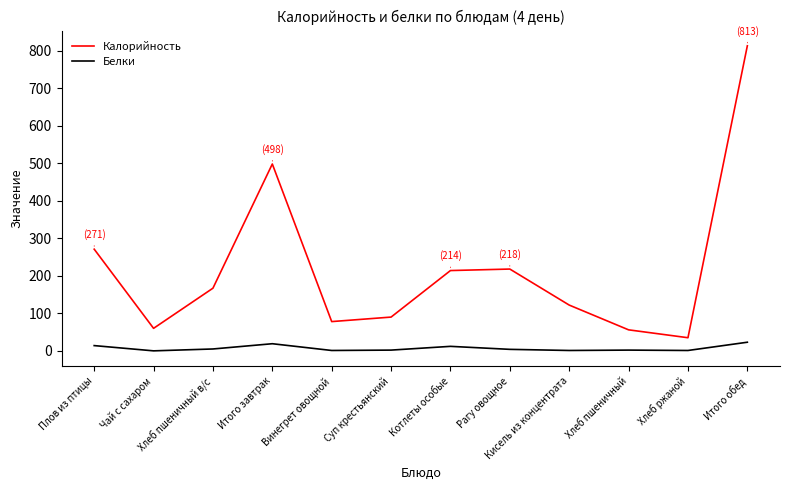

True or false: Белки and Калорийность intersect in this chart.

False